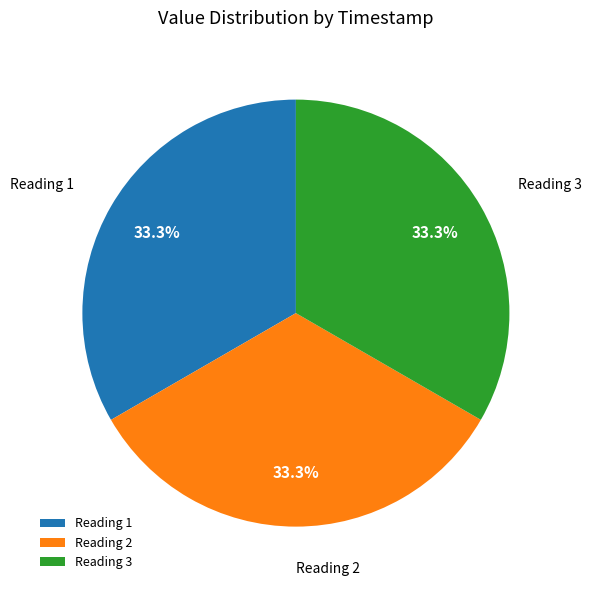

Does Reading 3 represent more than half of the total?

No